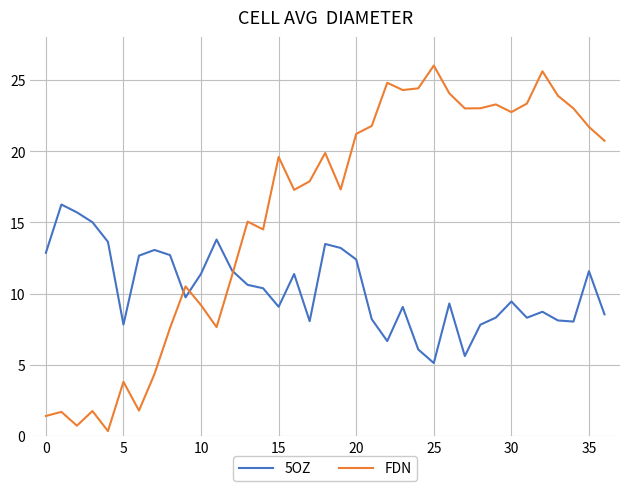

After their last crossing, which series has the higher values: 5OZ or FDN?

FDN